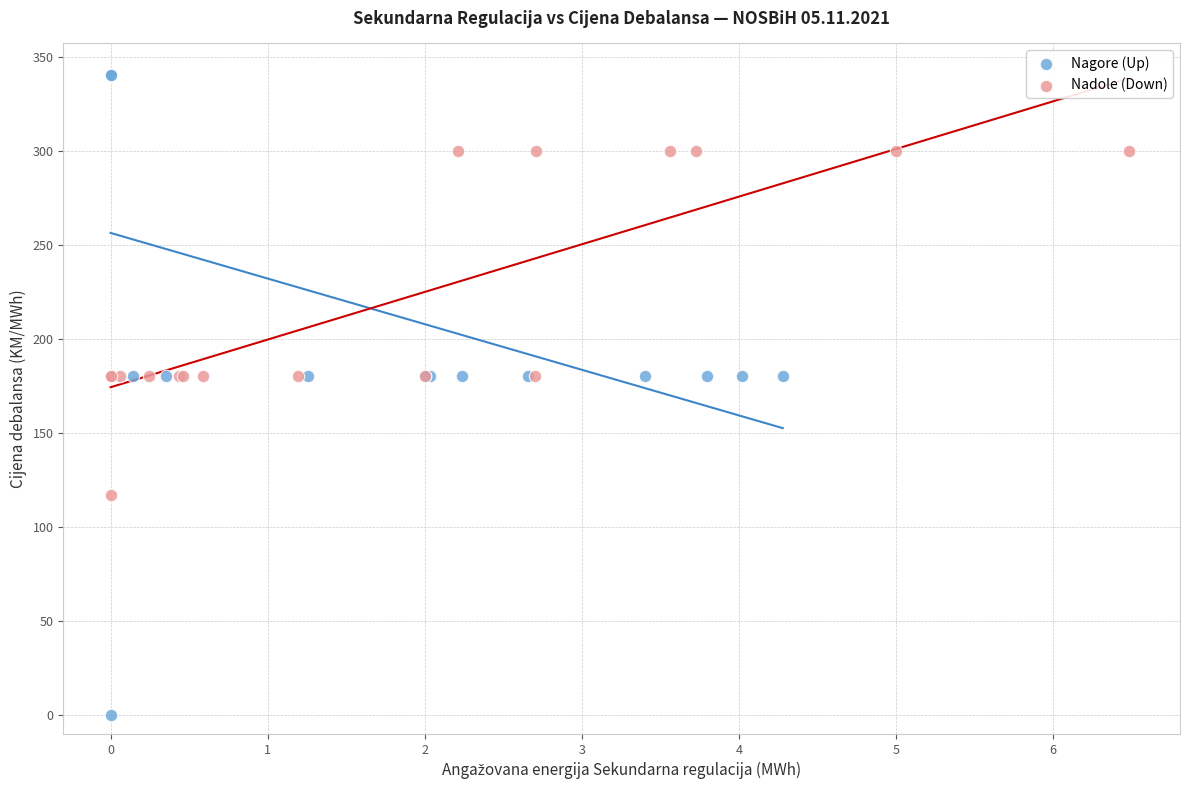

What are all the series names shown in the legend?

Nagore (Up), Nadole (Down)